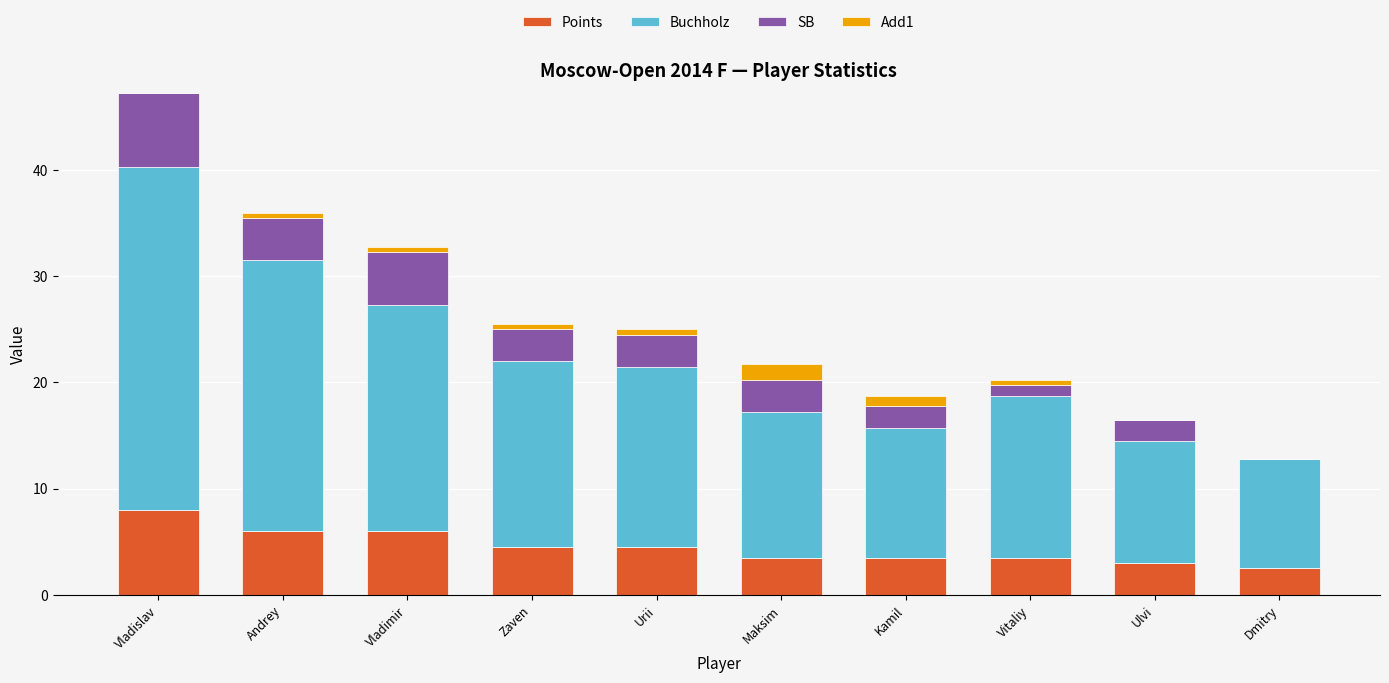

What is the highest value of the Points series?

8.0